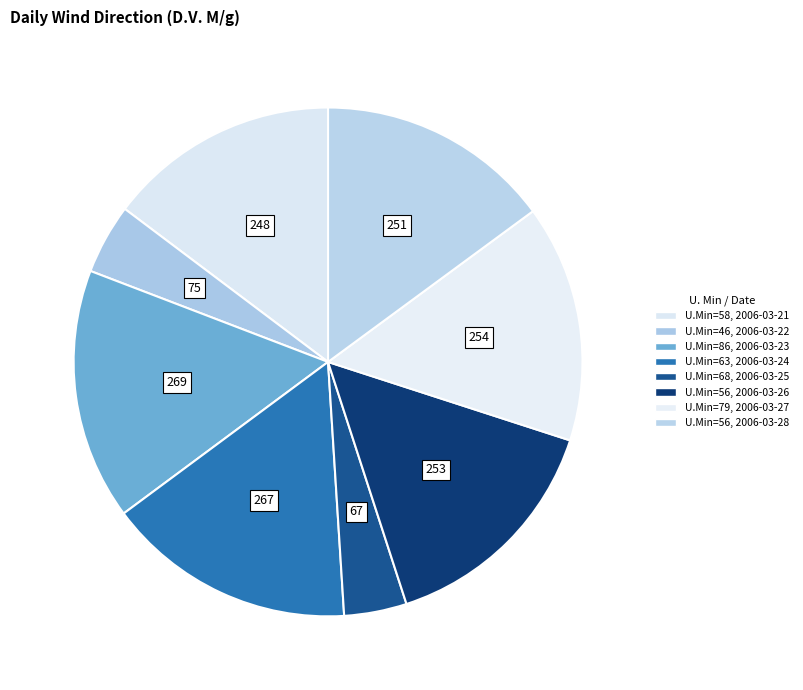

Which slice is the smallest?

68